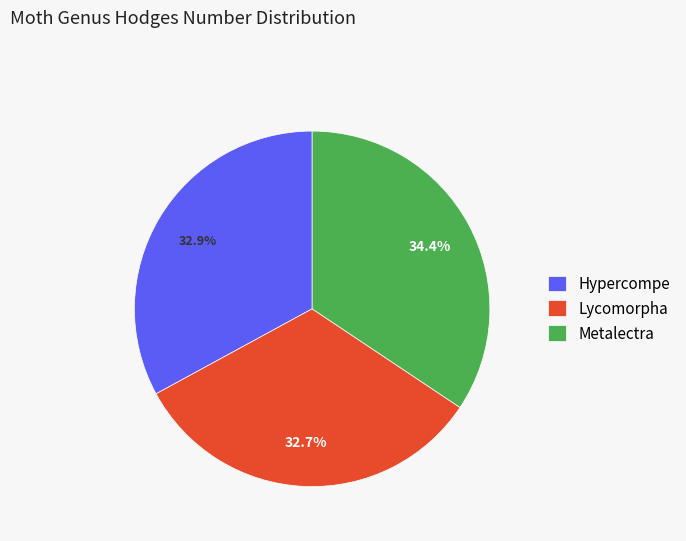

To the nearest percent, what percentage of the pie is Lycomorpha?

33%